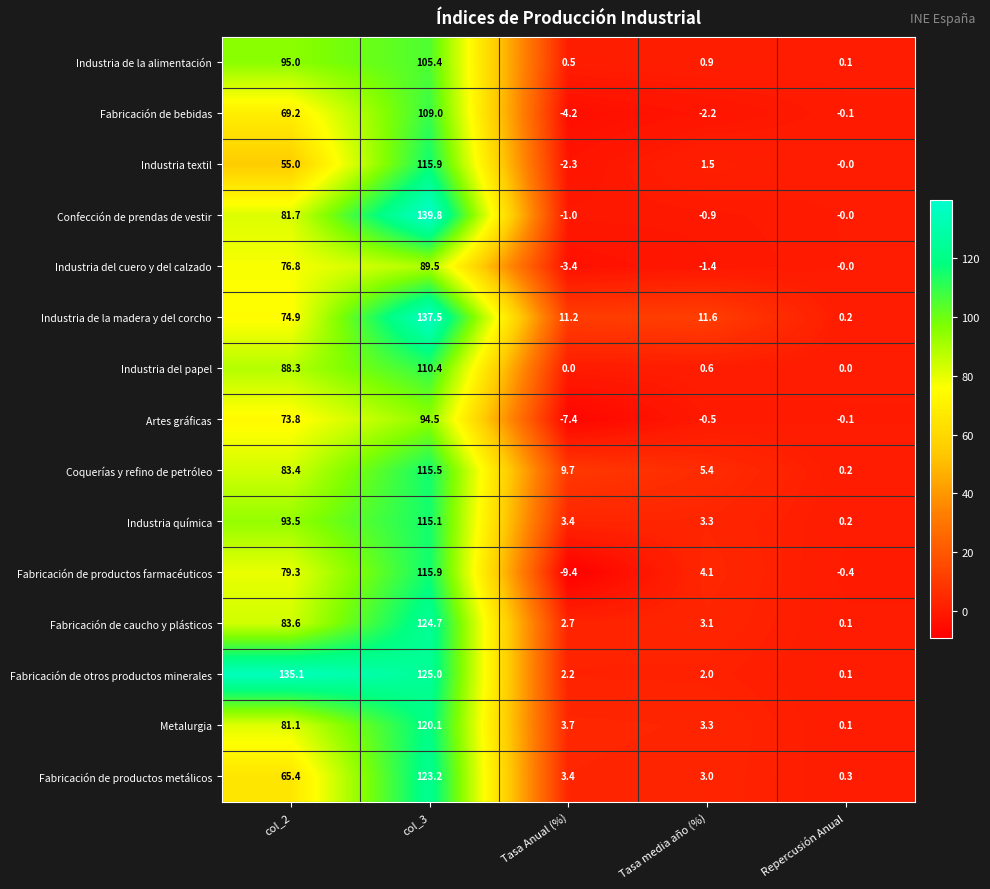

What is the average value of the Industria química series?

43.1